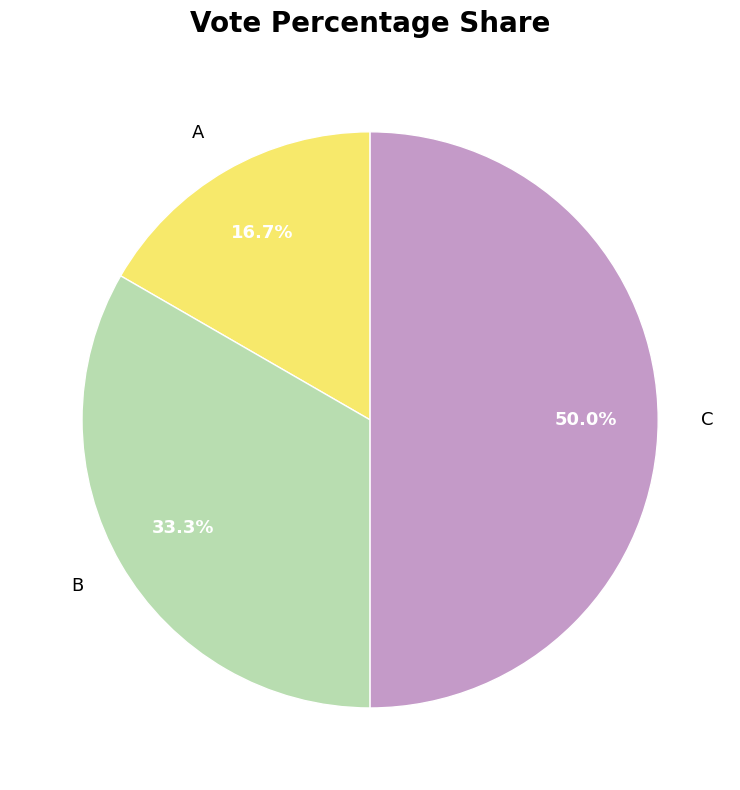

To the nearest percent, what is the average slice percentage?

33%